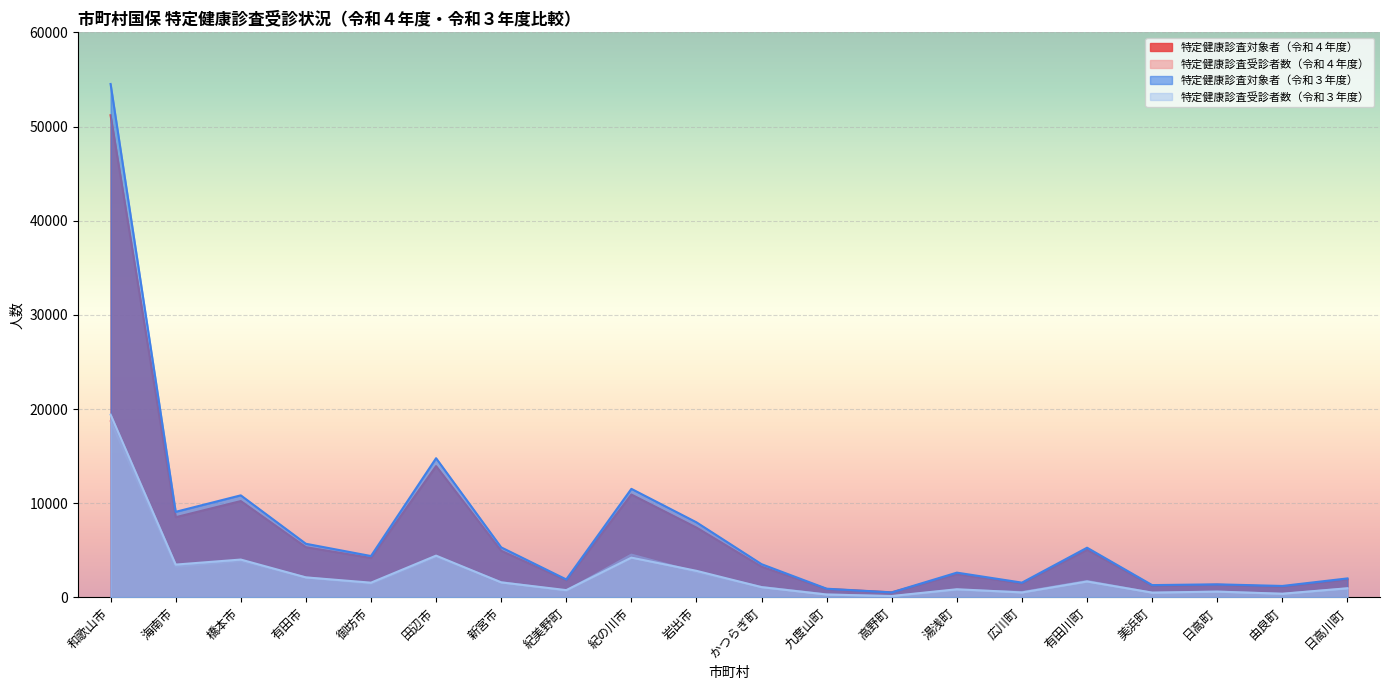

Does the chart display data point markers on the line(s)?

No